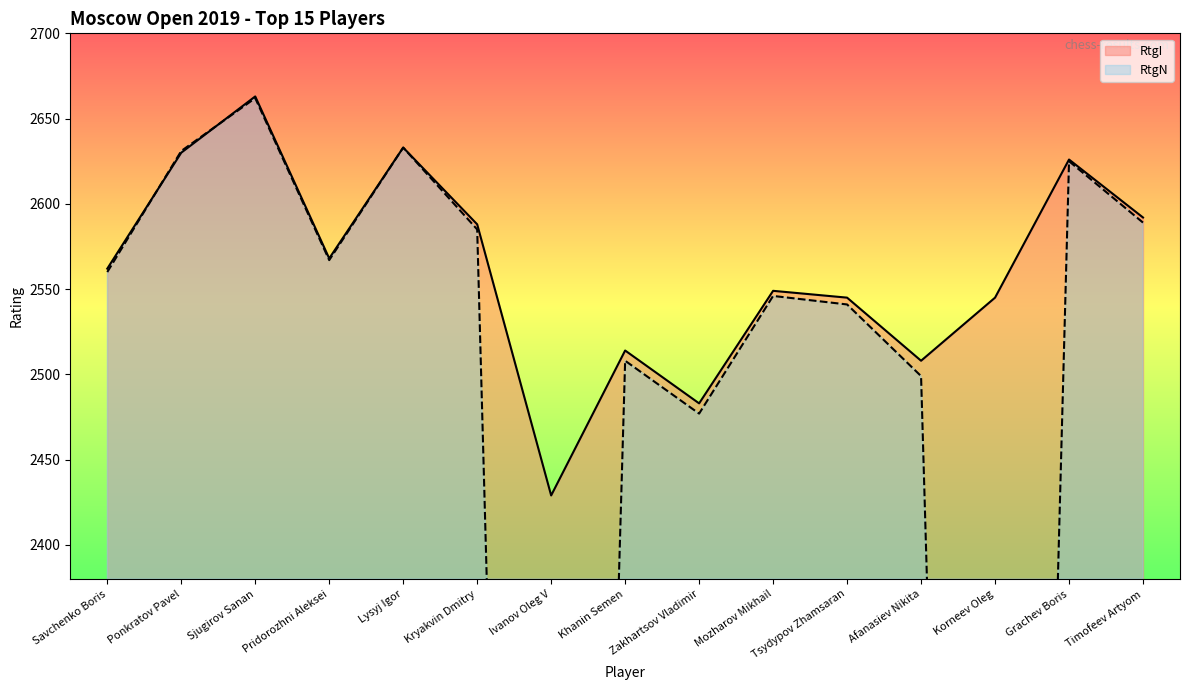

Is it true that RtgN equals 1168 at Pridorozhni Aleksei?

False